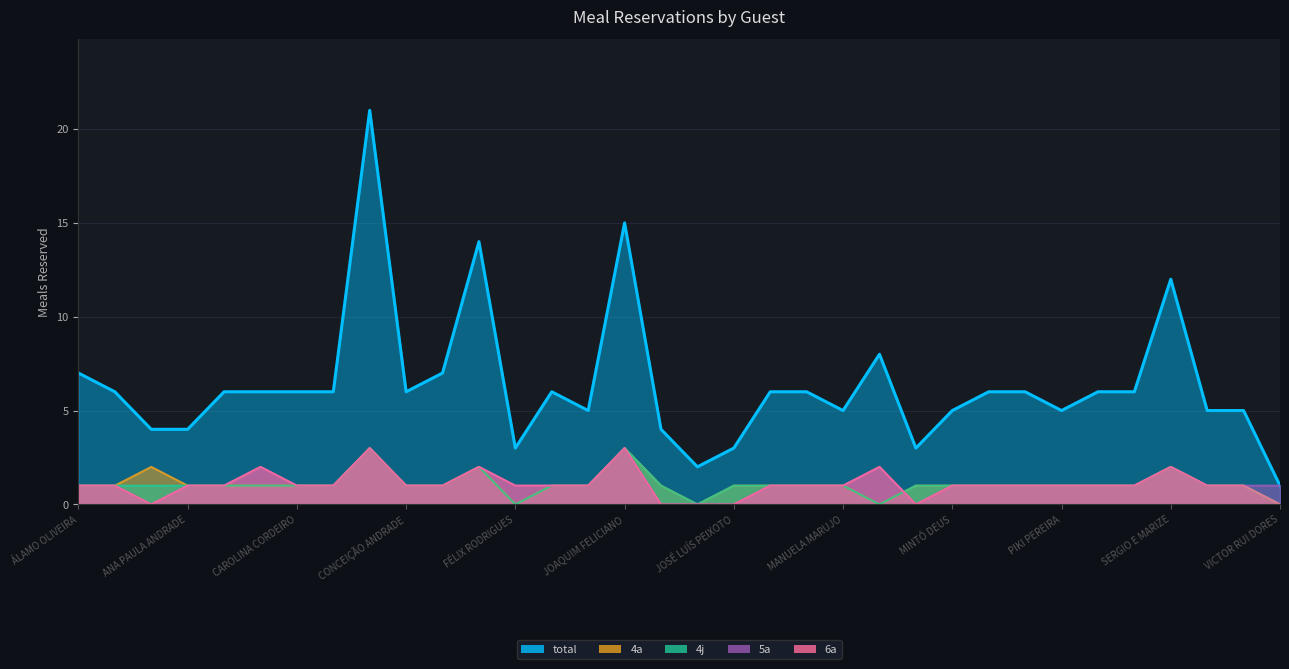

True or false: 4a has more than 0 interior local peaks.

True